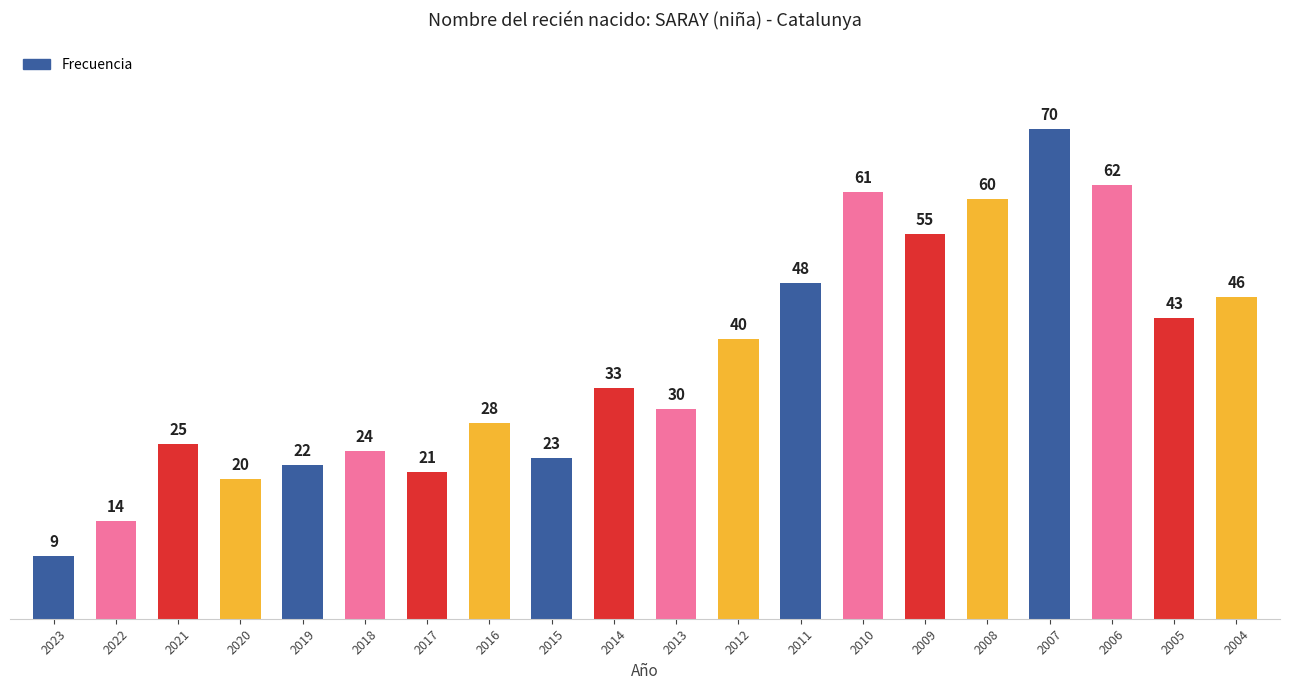

Rank the categories by value from lowest to highest.

2023, 2022, 2020, 2017, 2019, 2015, 2018, 2021, 2016, 2013, 2014, 2012, 2005, 2004, 2011, 2009, 2008, 2010, 2006, 2007